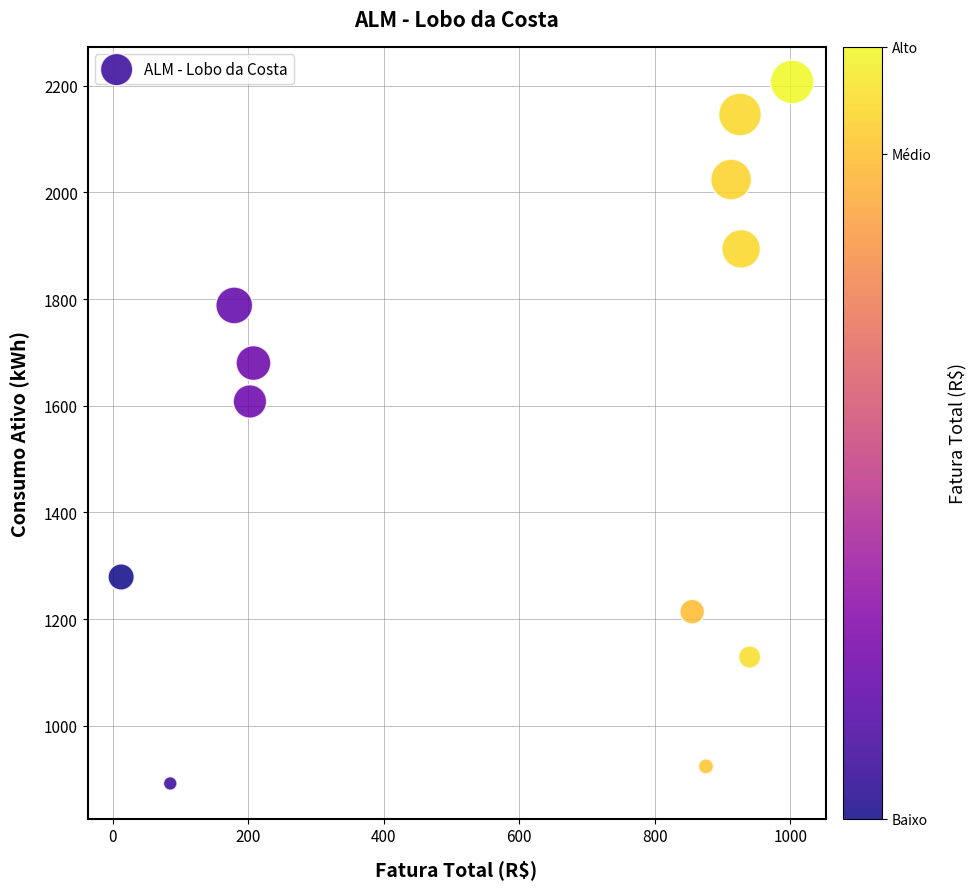

What Y value in the scatter plot is closest to 1549?

1608